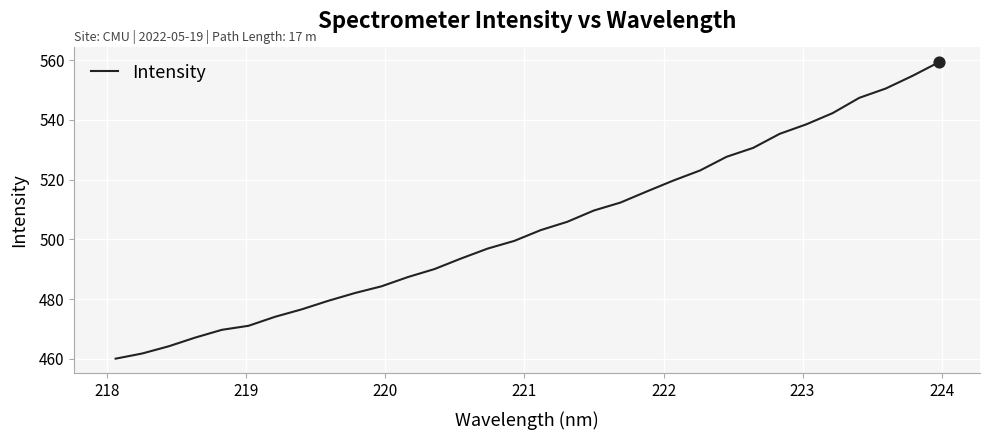

What is the difference between the maximum and minimum values?

99.2